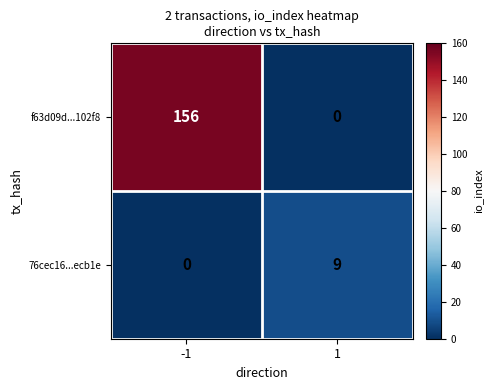

True or false: 76cec16...ecb1e has a value of 0 at -1.

True